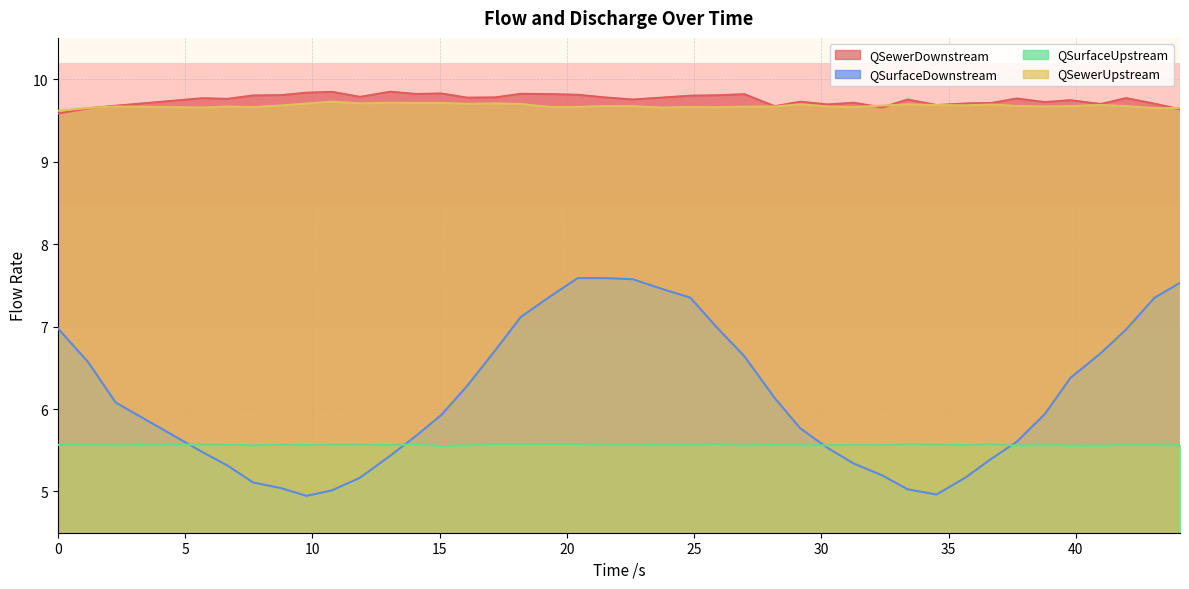

How many lines are shown in the chart?

4